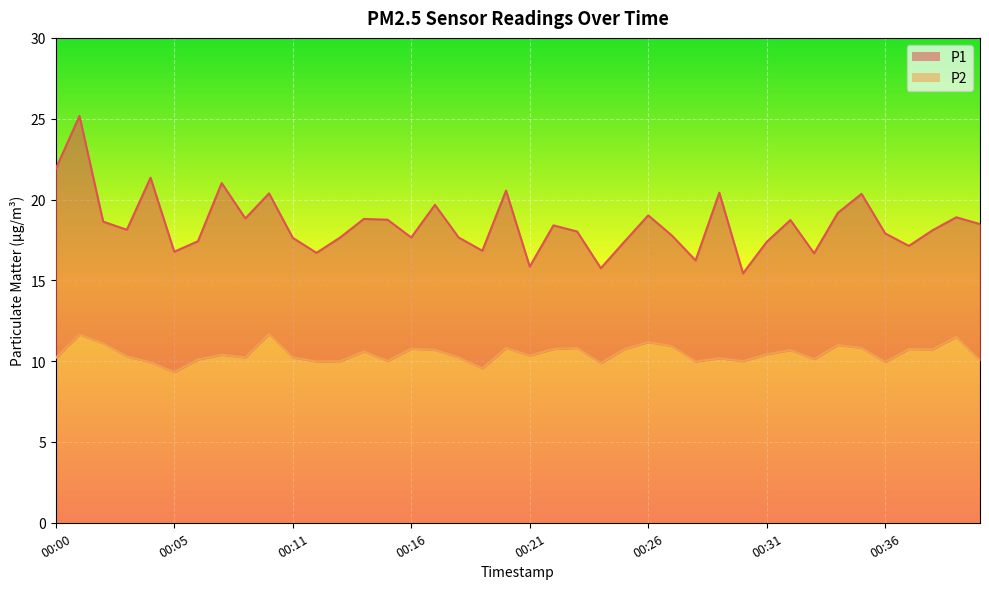

How many lines are shown in the chart?

2